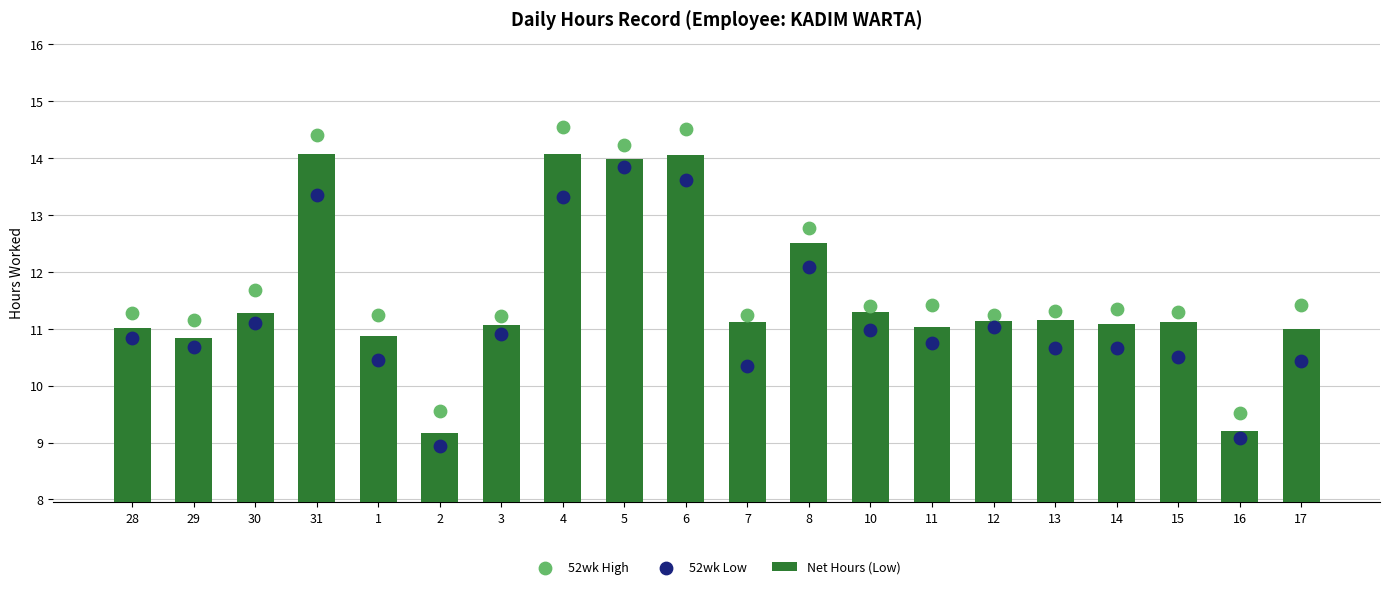

At how many categories does at least one series exceed 10?

18